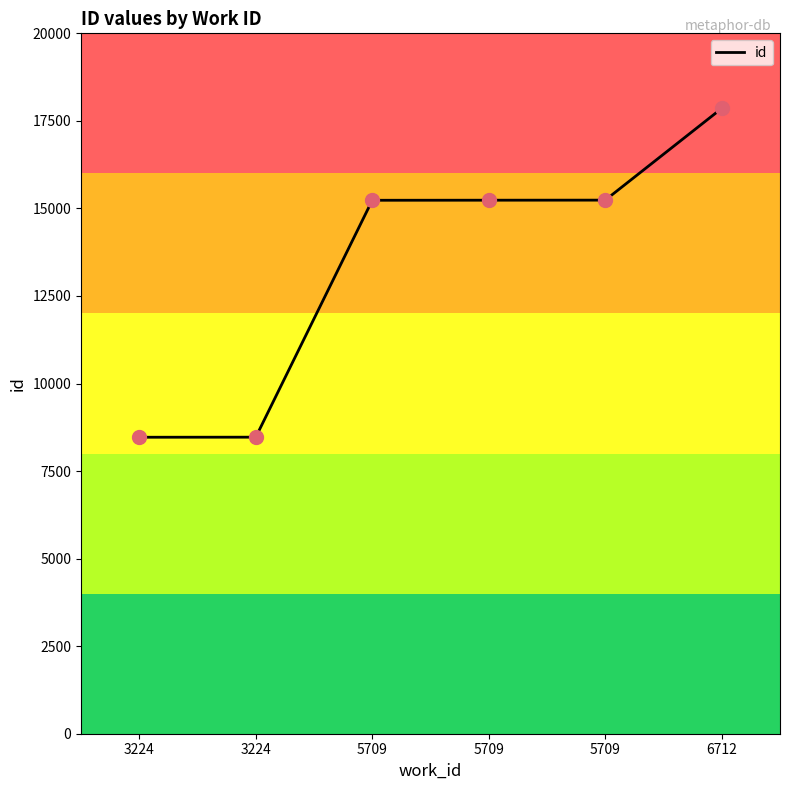

What is the change in value from 3224 to 3224?

+2